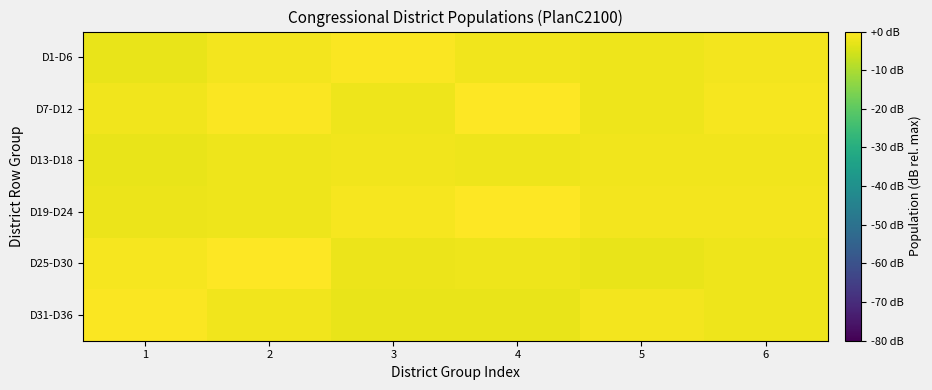

Reading right to left, transcribe all the data shown in this chart.

D1-D6: 6=-1.4	5=-1.9	4=-1.8	3=-0.4	2=-1.5	1=-2.6
D7-D12: 6=-1.0	5=-1.9	4=-0.3	3=-2.0	2=-0.5	1=-1.7
D13-D18: 6=-1.7	5=-1.6	4=-2.2	3=-1.6	2=-2.0	1=-2.8
D19-D24: 6=-1.5	5=-1.3	4=0.0	3=-1.2	2=-2.0	1=-2.5
D25-D30: 6=-1.9	5=-2.6	4=-1.9	3=-2.4	2=-0.3	1=-1.2
D31-D36: 6=-1.9	5=-1.3	4=-2.7	3=-2.6	2=-1.8	1=-0.4